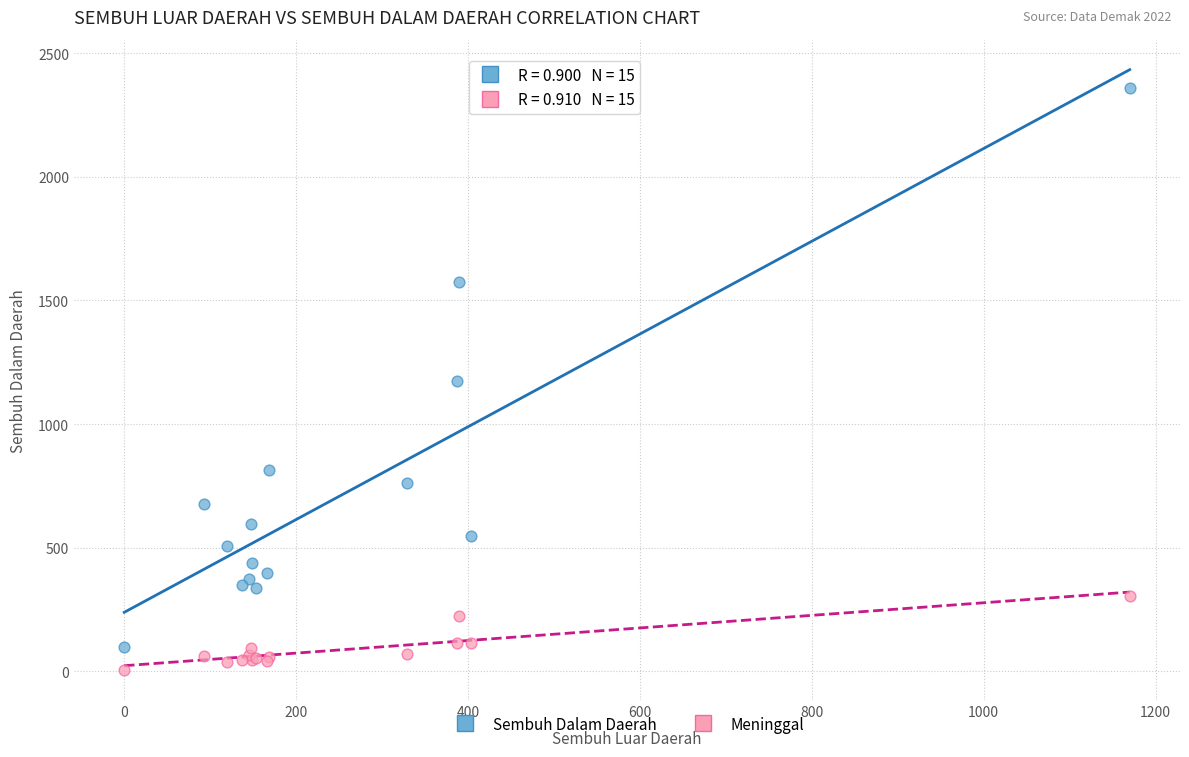

In the Sembuh Dalam Daerah series, what Y value is closest to 1229?

1176